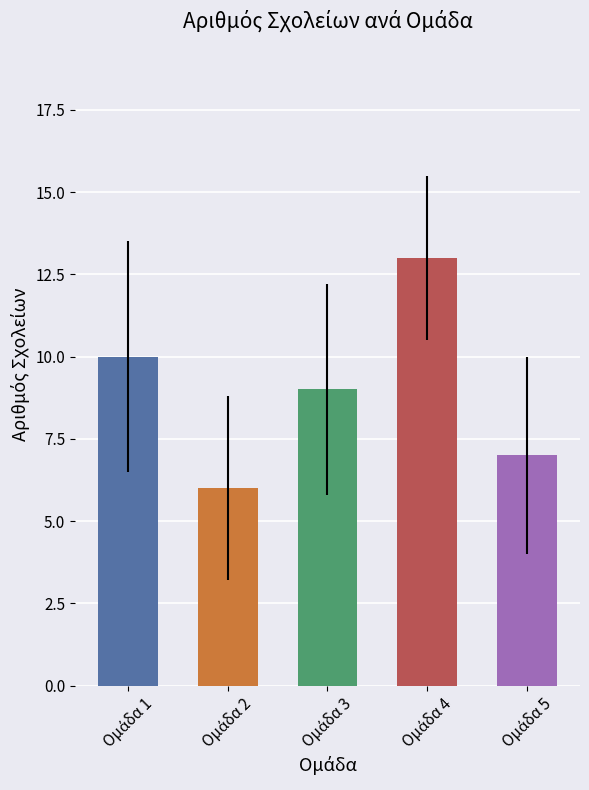

What is the average value?

9